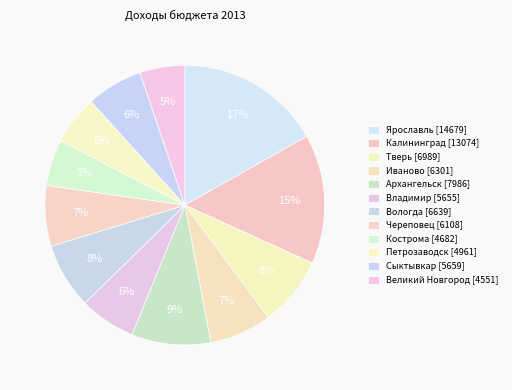

To the nearest percent, what is the difference between the largest and smallest slice percentages?

12%